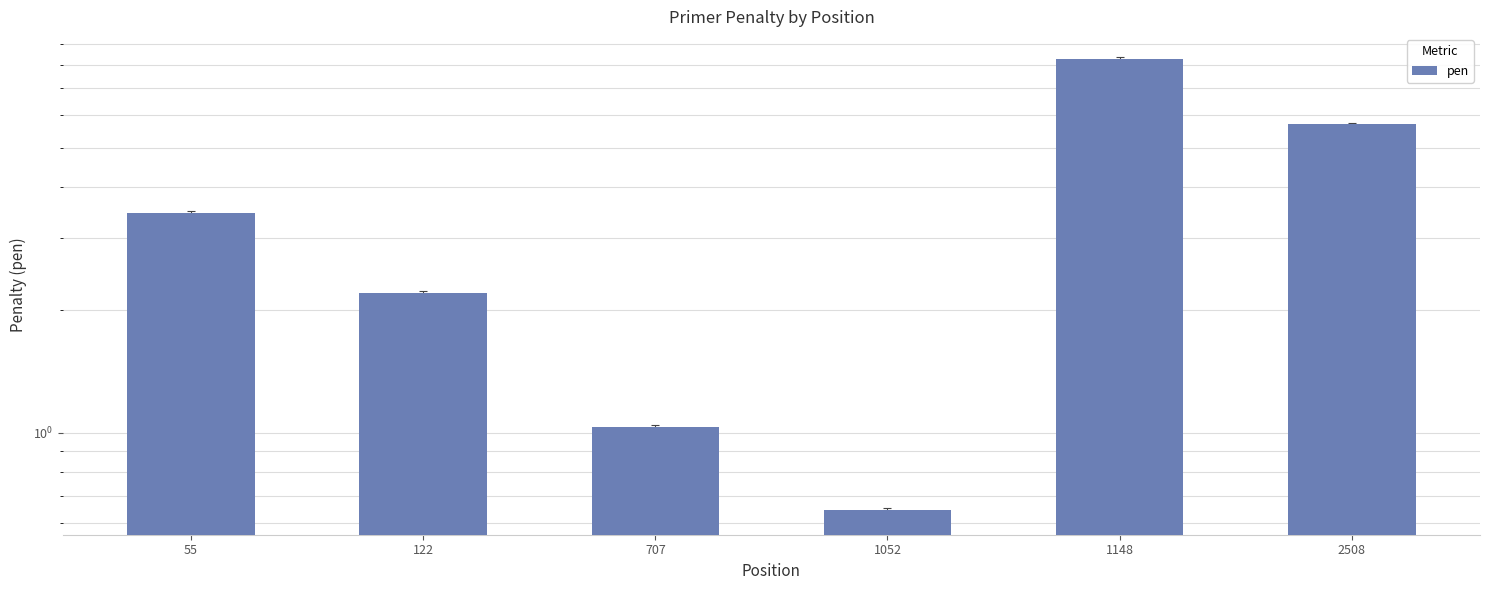

How many values exceed 3?

3